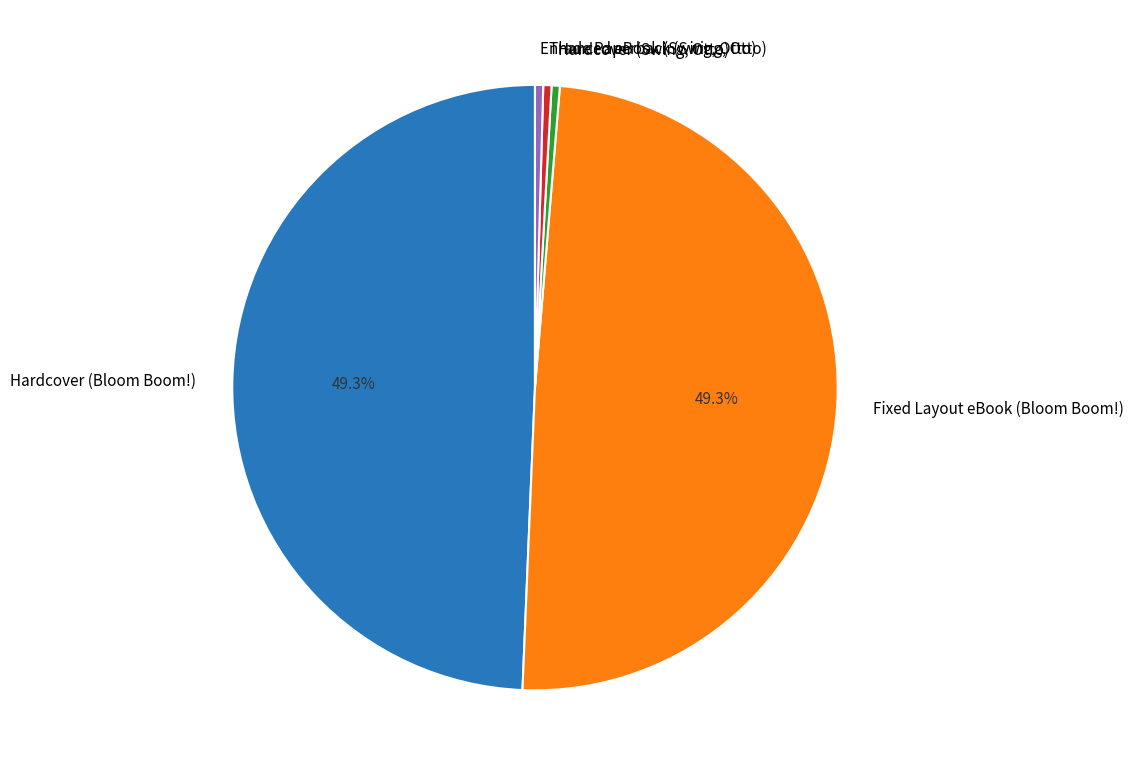

Does any single category account for the majority?

No